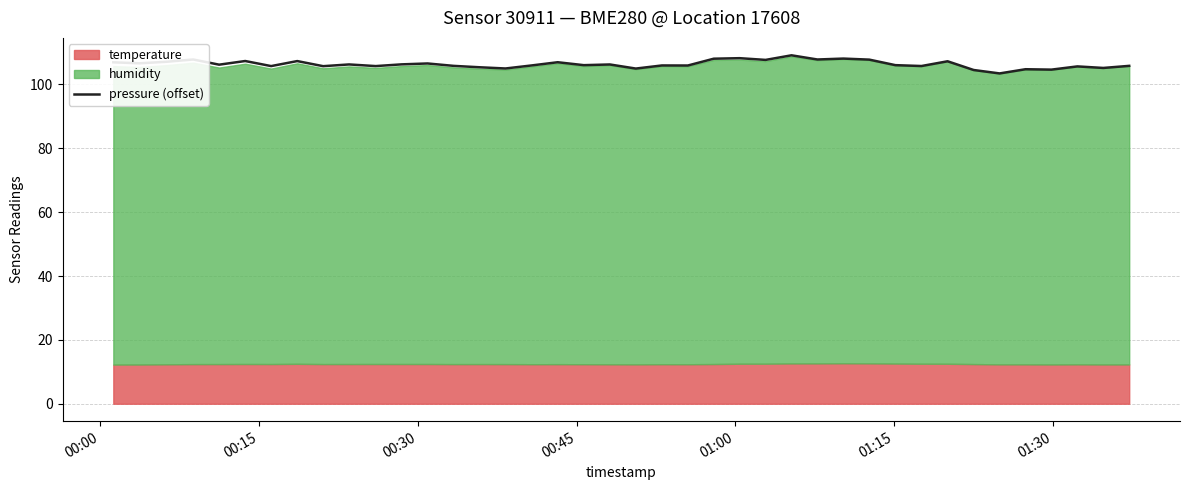

True or false: the data shows 56.9 at 11.

False